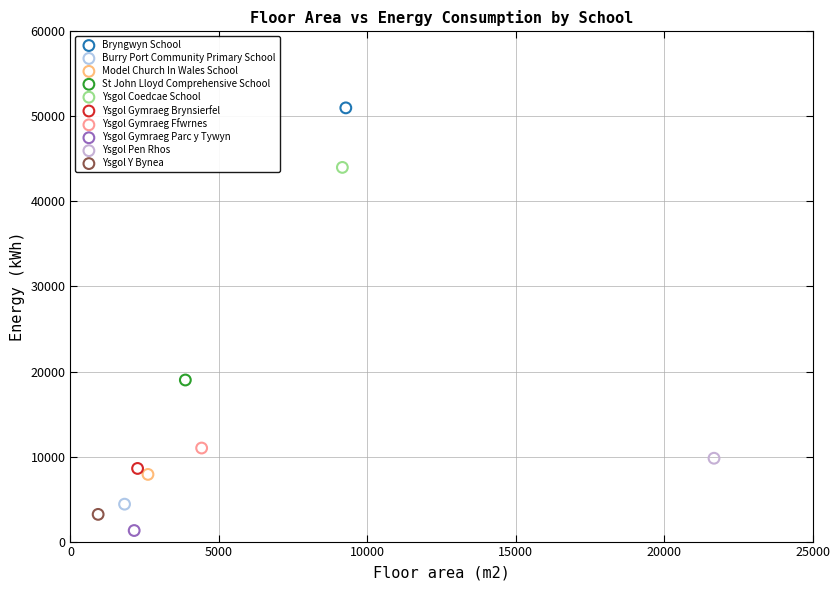

Which series reaches the minimum Y coordinate?

Ysgol Gymraeg Parc y Tywyn